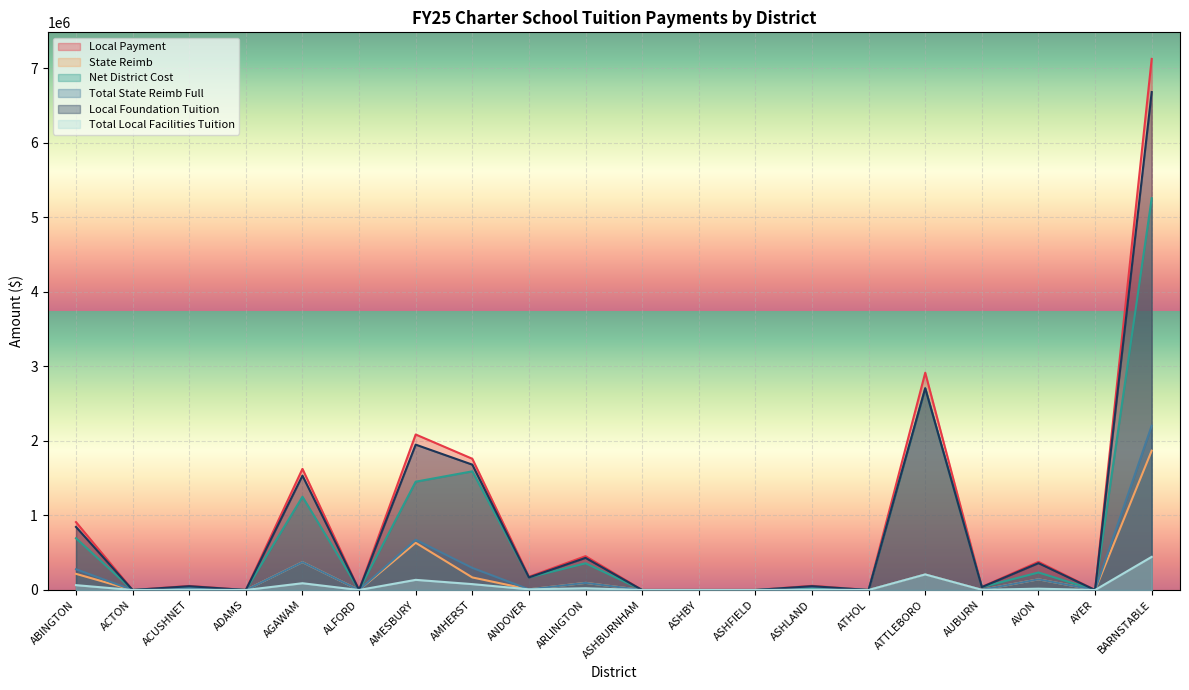

What is the difference between the Total State Reimb Full values at ANDOVER and ARLINGTON?

86596.2